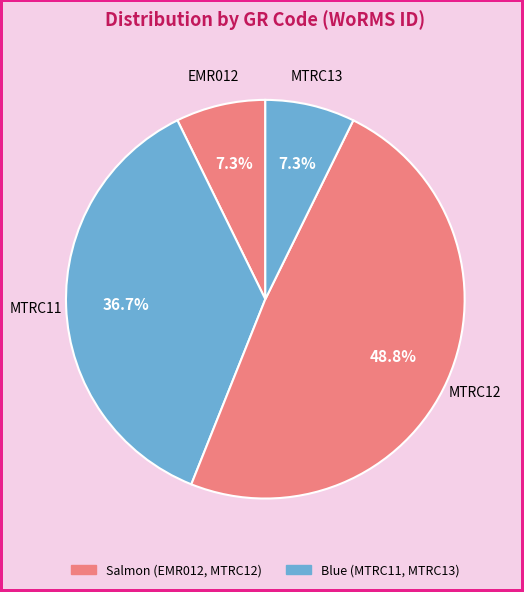

To the nearest percent, what percentage of the pie is MTRC13?

7%